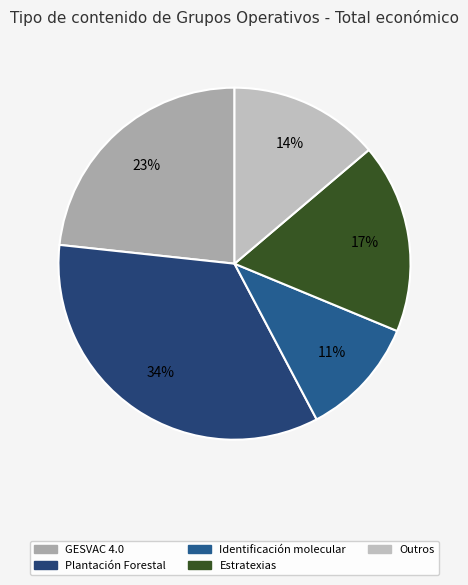

Does any single category account for the majority?

No